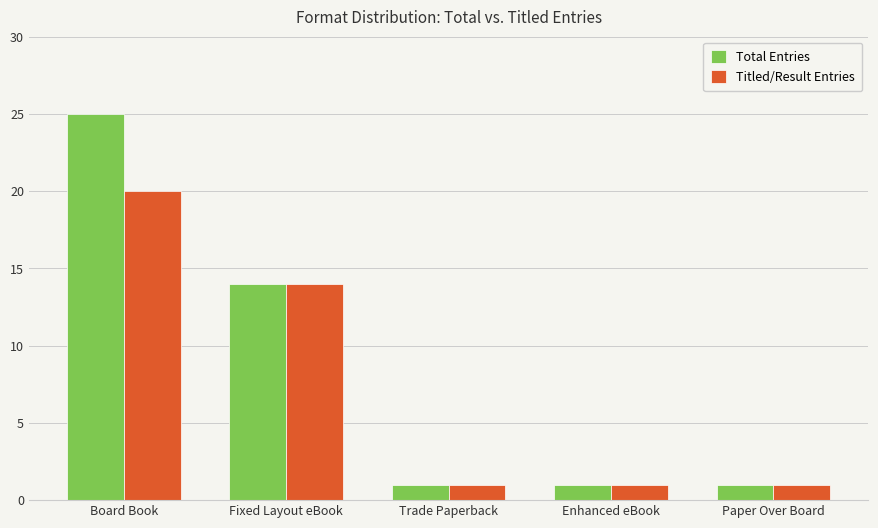

At how many categories does at least one series exceed 4?

2